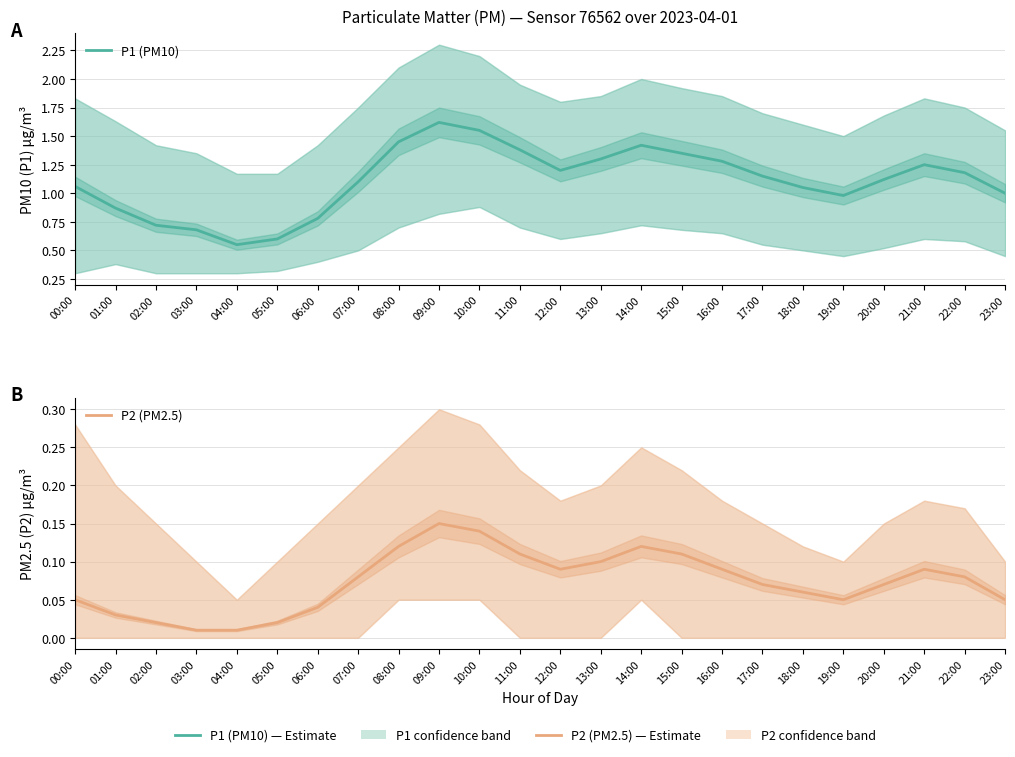

What are all the series names shown in the legend?

P1 (PM10), P2 (PM2.5)